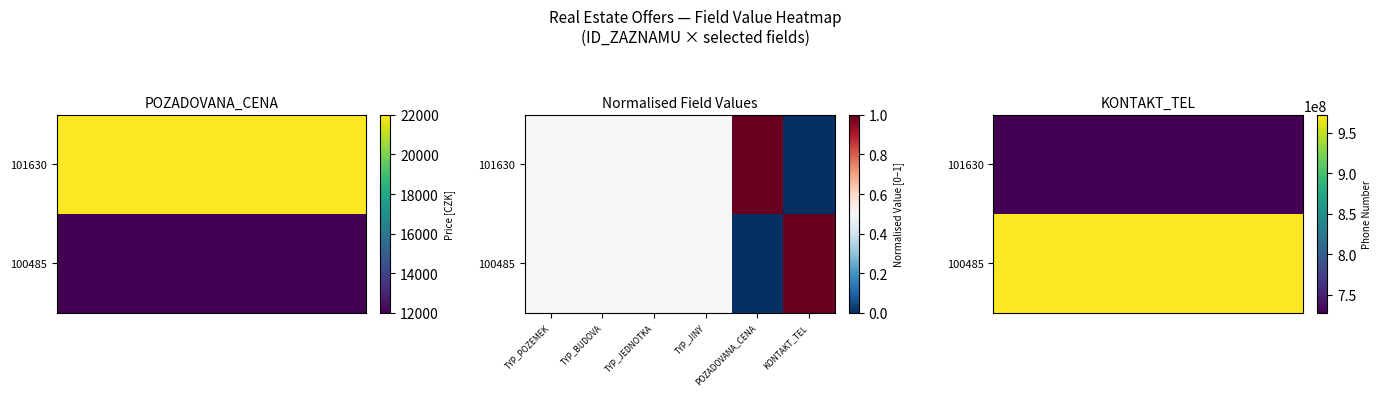

Which series changed the most between TYP_POZEMEK and POZADOVANA_CENA?

101630